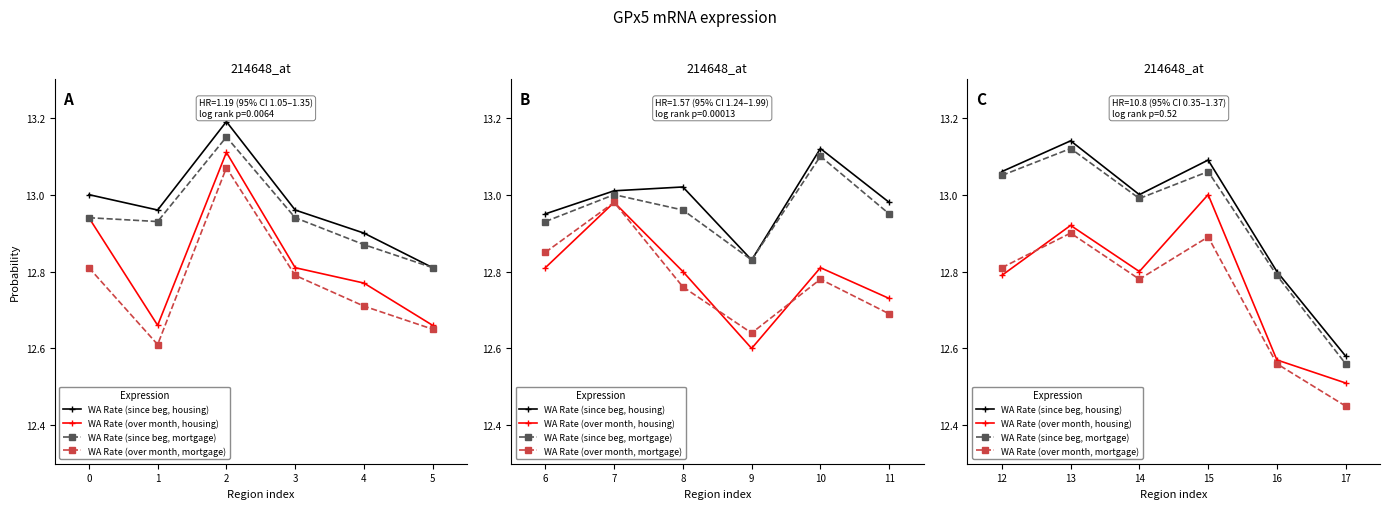

At how many categories does at least one series exceed 12?

6